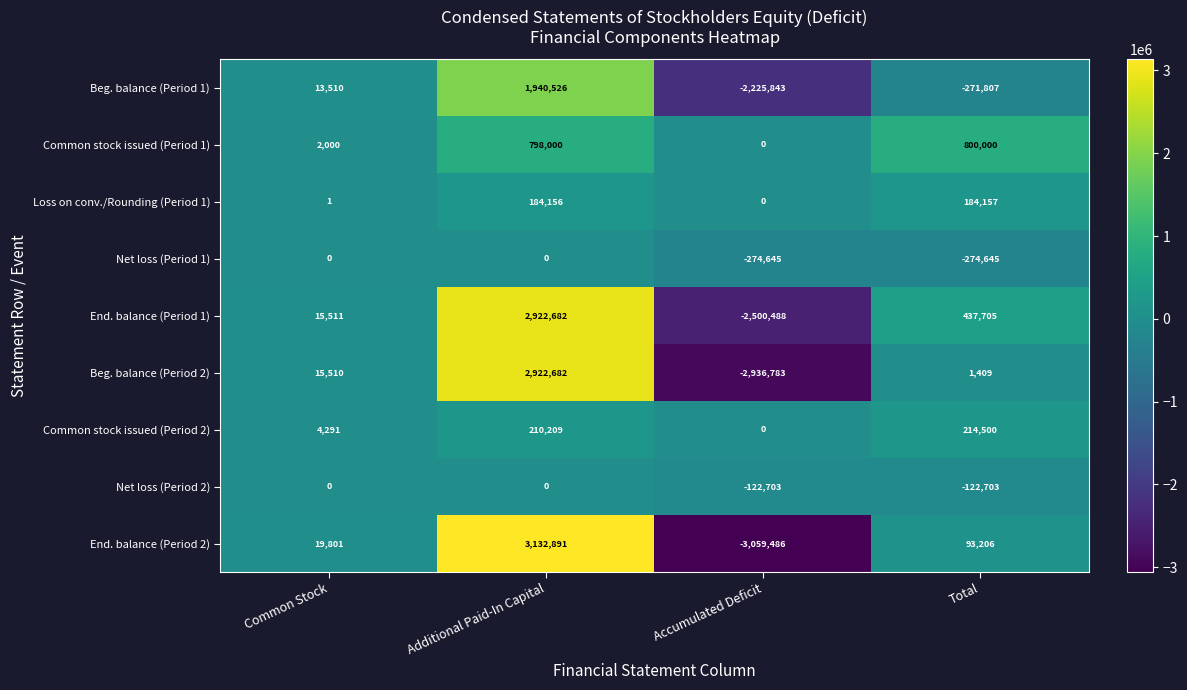

At which category is the sum across all series the highest?

Additional Paid-In Capital